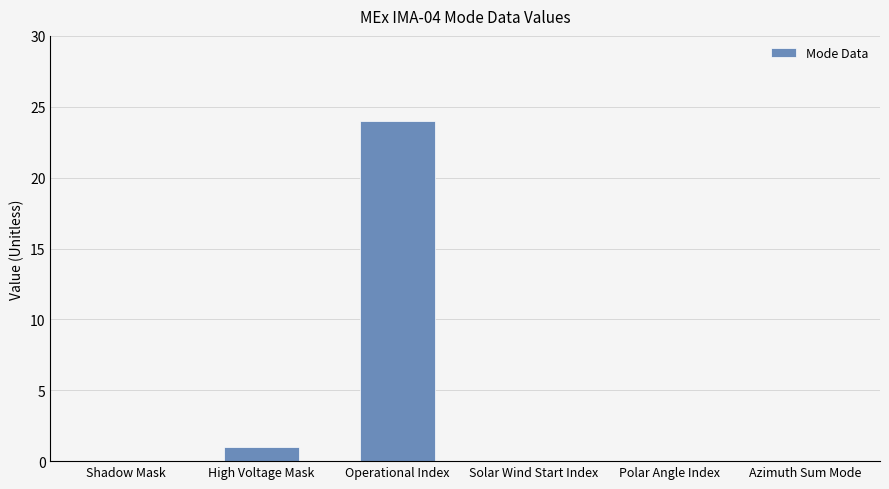

Are the bars horizontal?

No